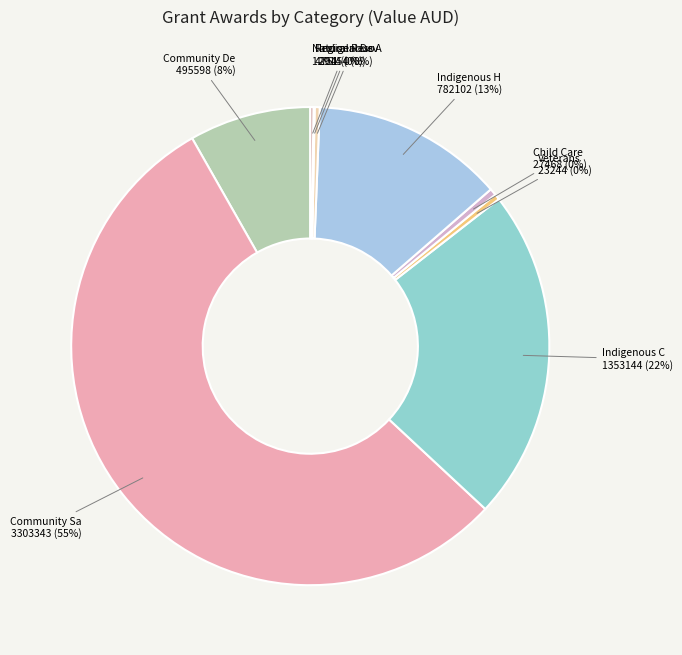

Which category has the biggest portion of the pie?

Community Safety